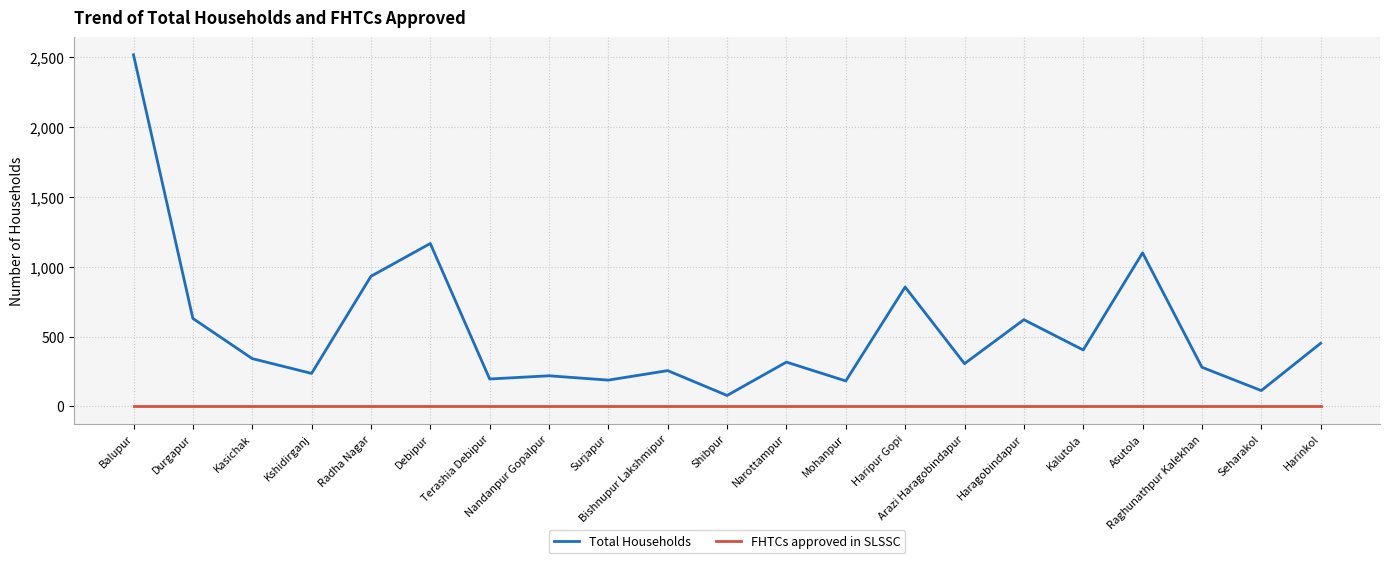

Is the value of Total Households at Nandanpur Gopalpur greater than the value of FHTCs approved in SLSSC at Radha Nagar?

Yes